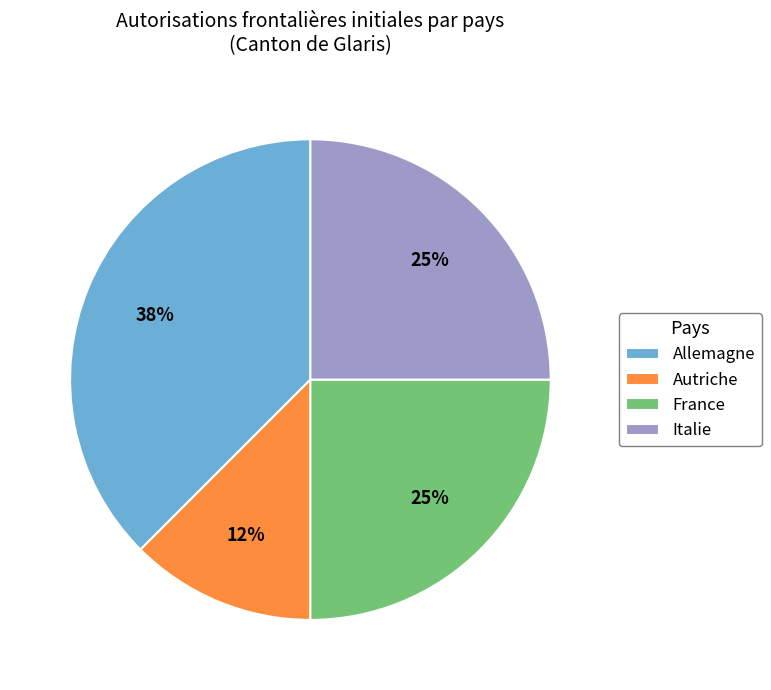

How many slices are in this pie chart?

4